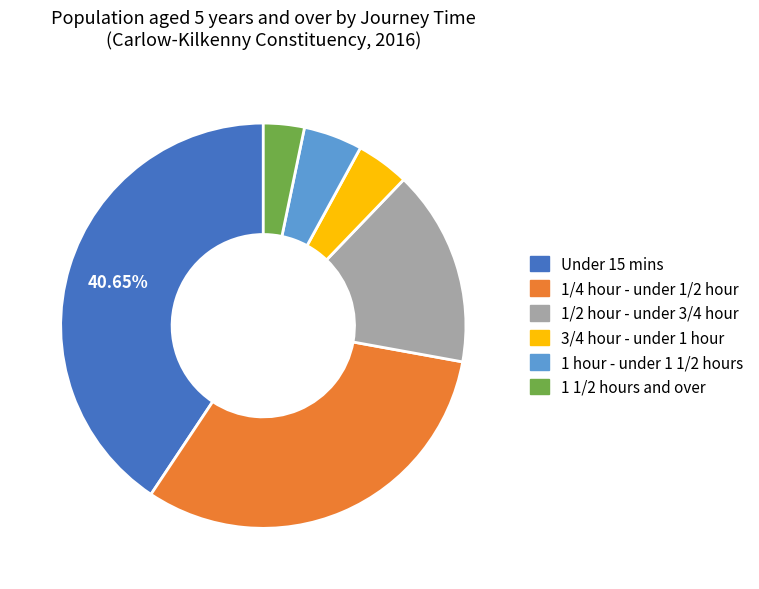

Is there a majority slice in this chart?

No